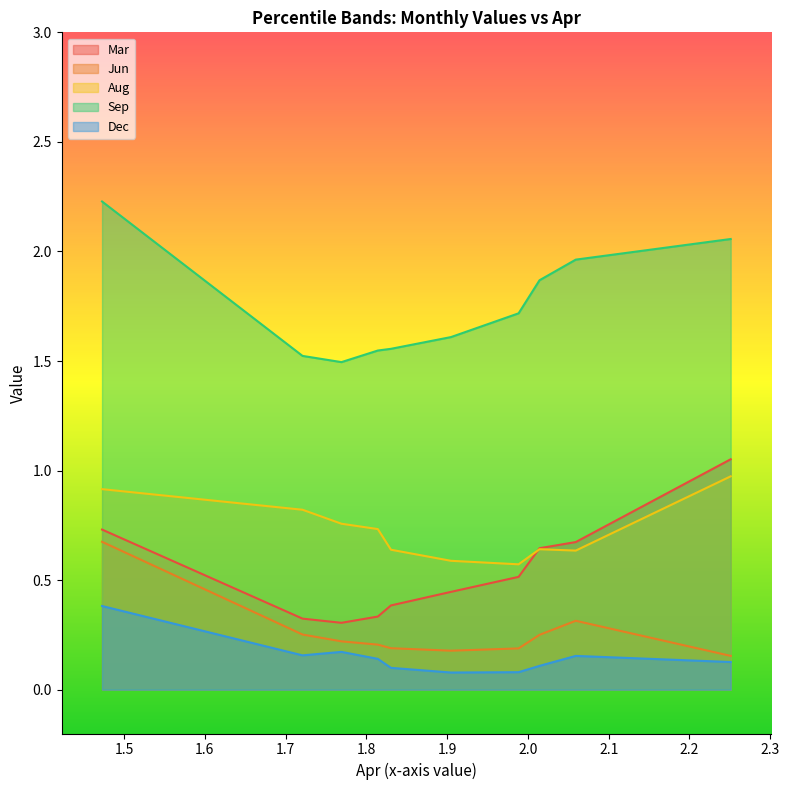

True or false: Dec and Sep intersect in this chart.

False